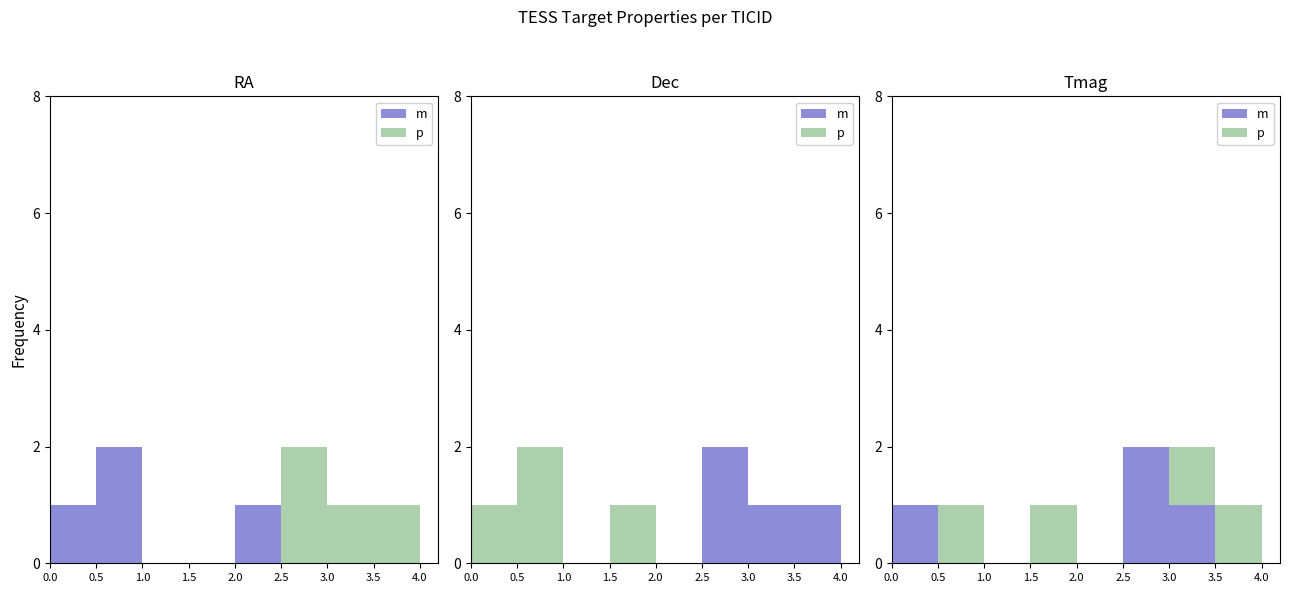

What is the label of the 5th bar from the left?

2.0